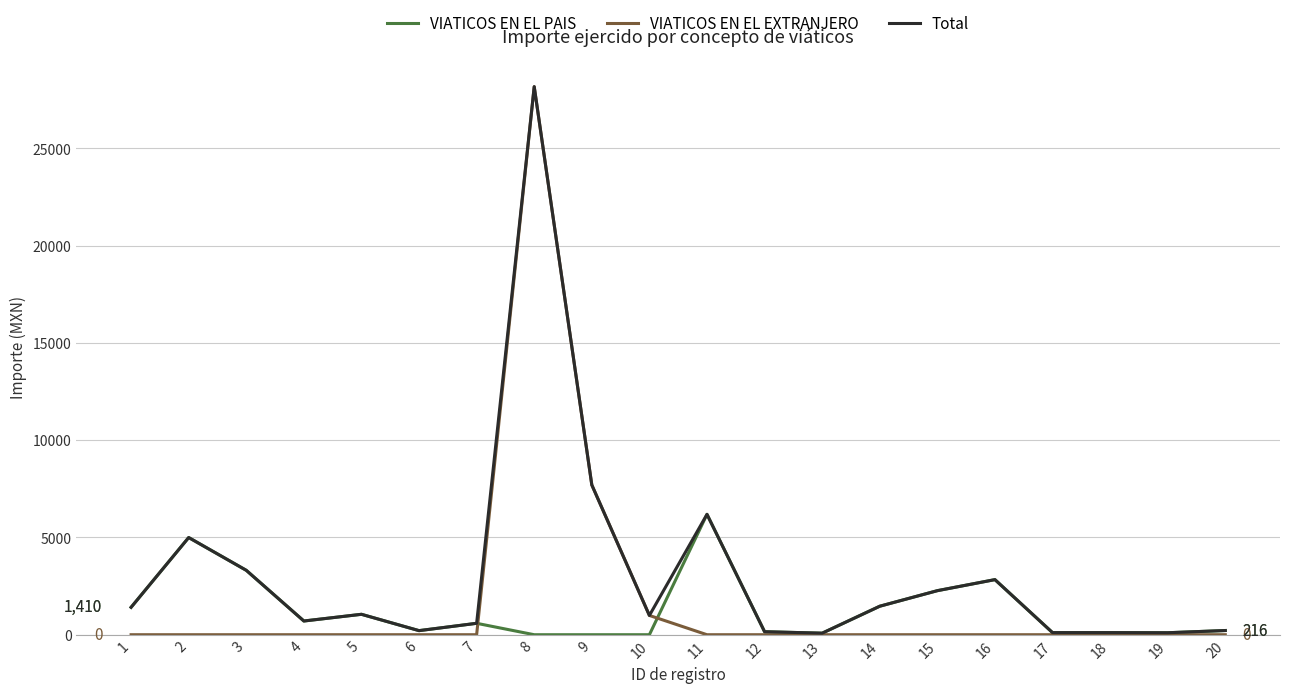

What is the highest value of the VIATICOS EN EL EXTRANJERO series?

28173.5